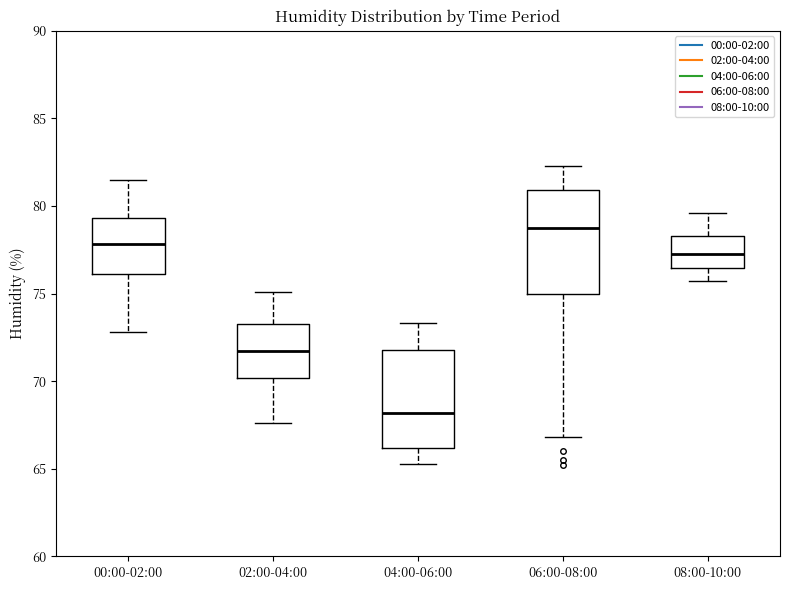

Which box has the highest median line?

06:00-08:00